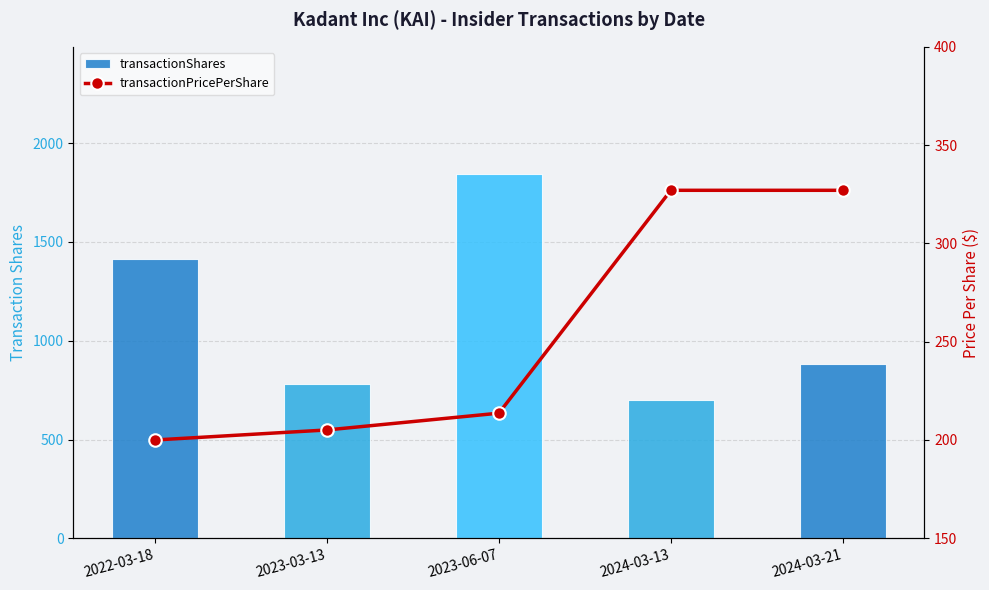

Rank the series at 2023-03-13 from highest to lowest value.

transactionShares, transactionPricePerShare